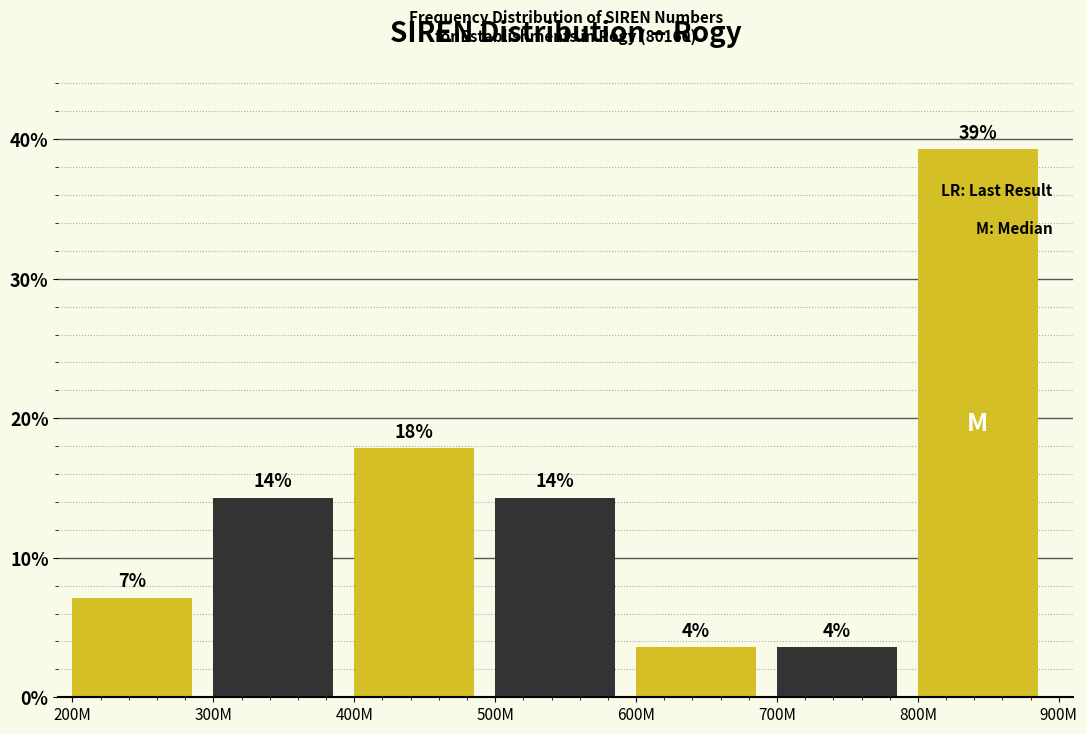

Are the bars horizontal?

No